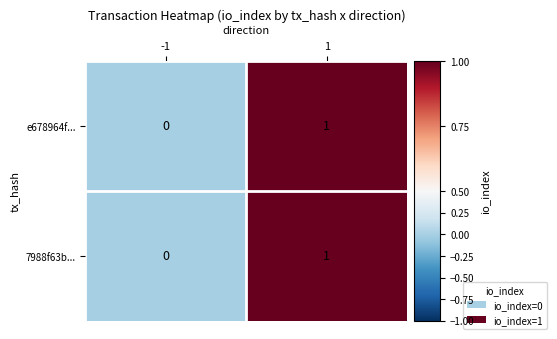

Count the number of data series in this chart.

2